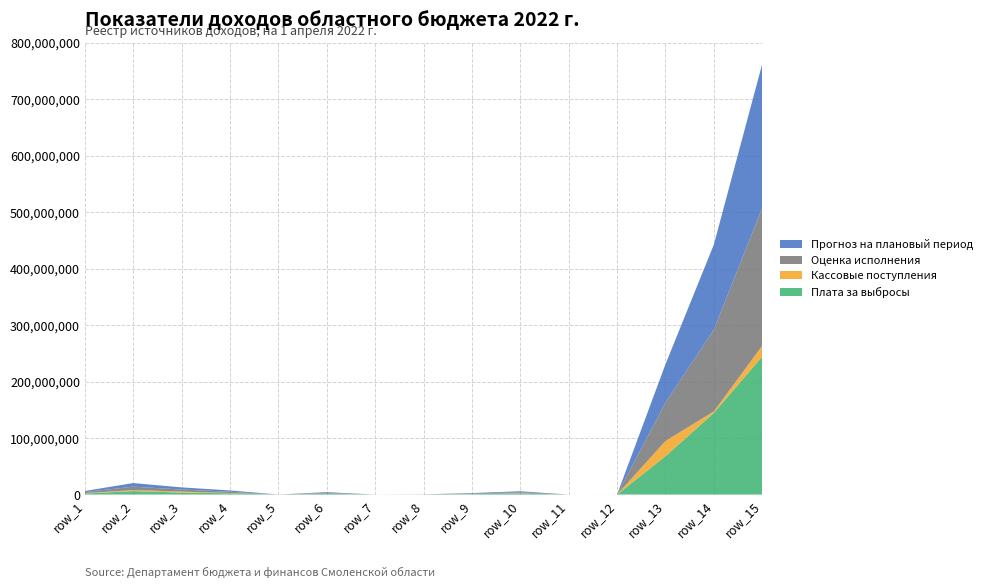

Reading left to right, list all the values displayed in this chart.

Плата за выбросы: row_1=1839200.0	row_2=6131300.0	row_3=3578700.0	row_4=2233200.0	row_5=16000.0	row_6=1287700.0	row_7=9200.0	row_8=104400.0	row_9=829700.0	row_10=1775000.0	row_11=1000.0	row_12=10000.0	row_13=67902100.0	row_14=144676000.0	row_15=244461600.0
Кассовые поступления: row_1=759093.0	row_2=1713069.9	row_3=1767736.4	row_4=546789.3	row_5=0.0	row_6=335008.5	row_7=-2575.0	row_8=38093.4	row_9=160539.4	row_10=498300.0	row_11=750.0	row_12=0.0	row_13=26930259.6	row_14=2544320.9	row_15=18887760.1
Оценка исполнения: row_1=1839200.0	row_2=6131300.0	row_3=3578700.0	row_4=2233200.0	row_5=16000.0	row_6=1287700.0	row_7=9200.0	row_8=104400.0	row_9=829700.0	row_10=1775000.0	row_11=1000.0	row_12=10000.0	row_13=67902100.0	row_14=144676000.0	row_15=244461600.0
Прогноз на плановый период: row_1=1912500.0	row_2=6378300.0	row_3=3760500.0	row_4=2322500.0	row_5=12000.0	row_6=1360300.0	row_7=9600.0	row_8=110300.0	row_9=876400.0	row_10=1830000.0	row_11=1000.0	row_12=10000.0	row_13=67902100.0	row_14=150752400.0	row_15=254729000.0